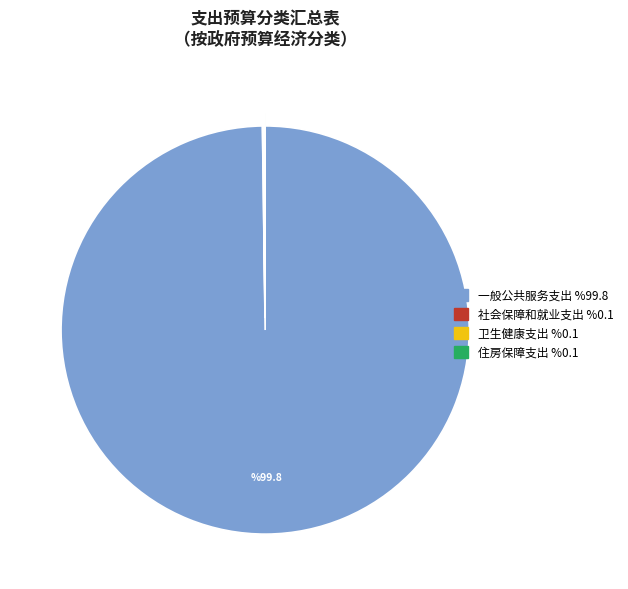

Which slice is the largest?

一般公共服务支出